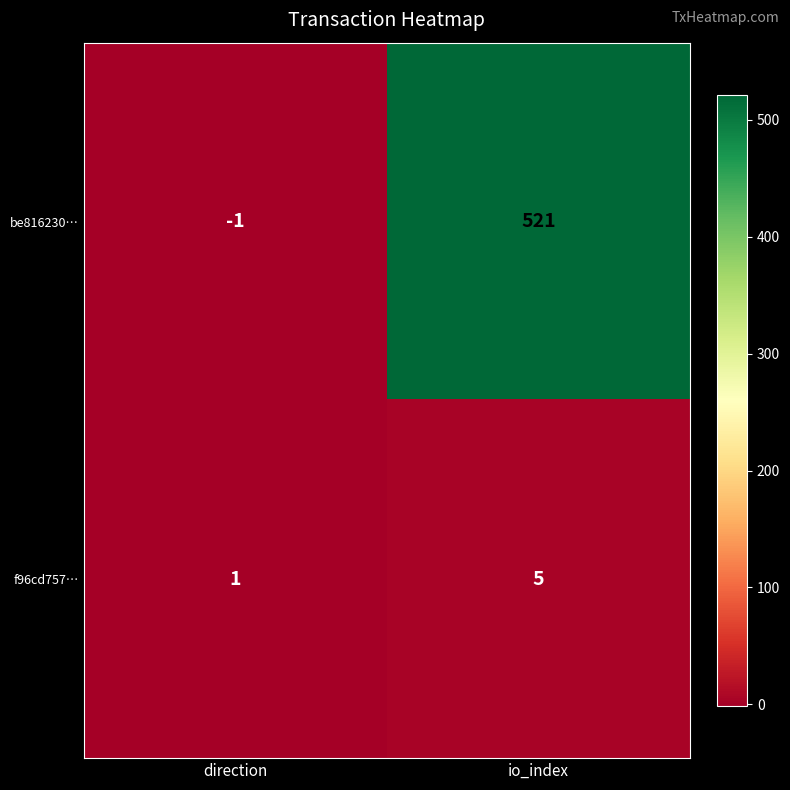

Rank the series at direction from lowest to highest value.

be816230…, f96cd757…